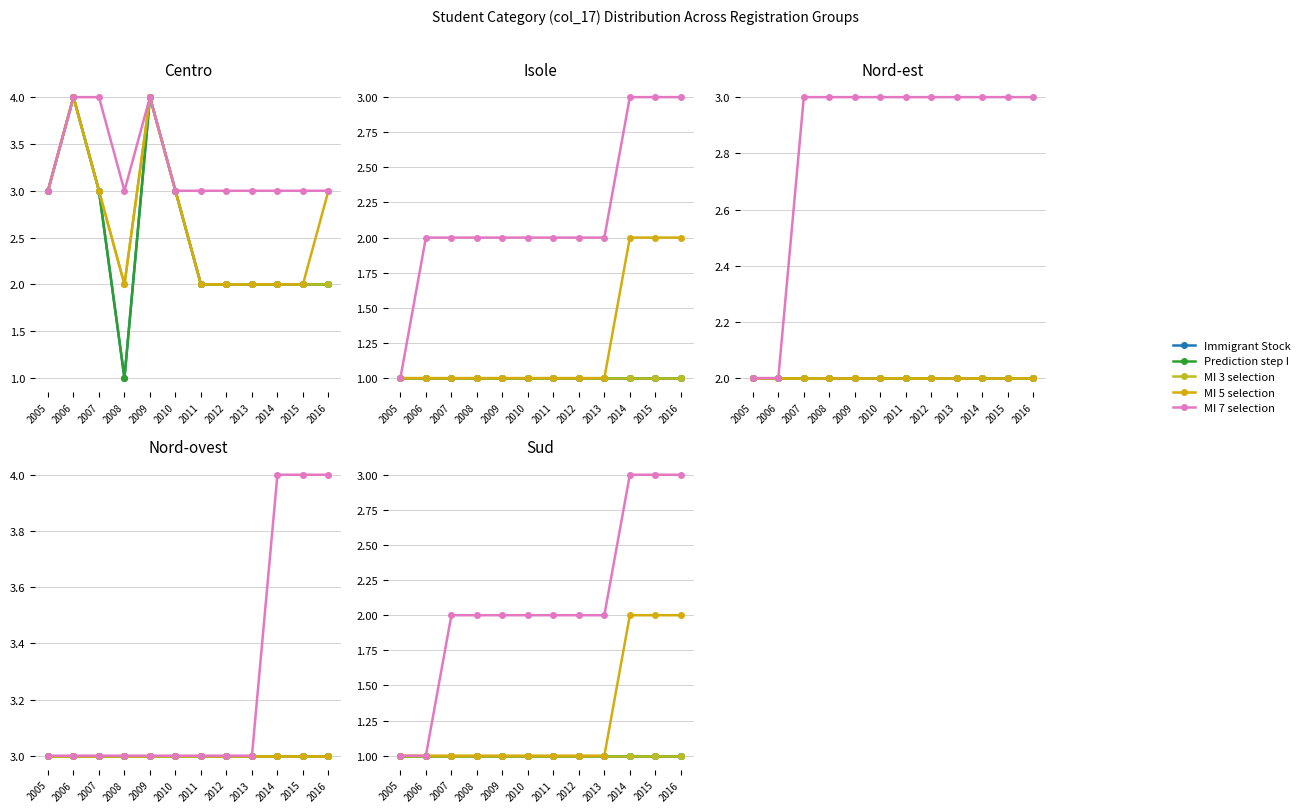

What are all the series names shown in the legend?

Immigrant Stock, Prediction step I, MI 3 selection, MI 5 selection, MI 7 selection